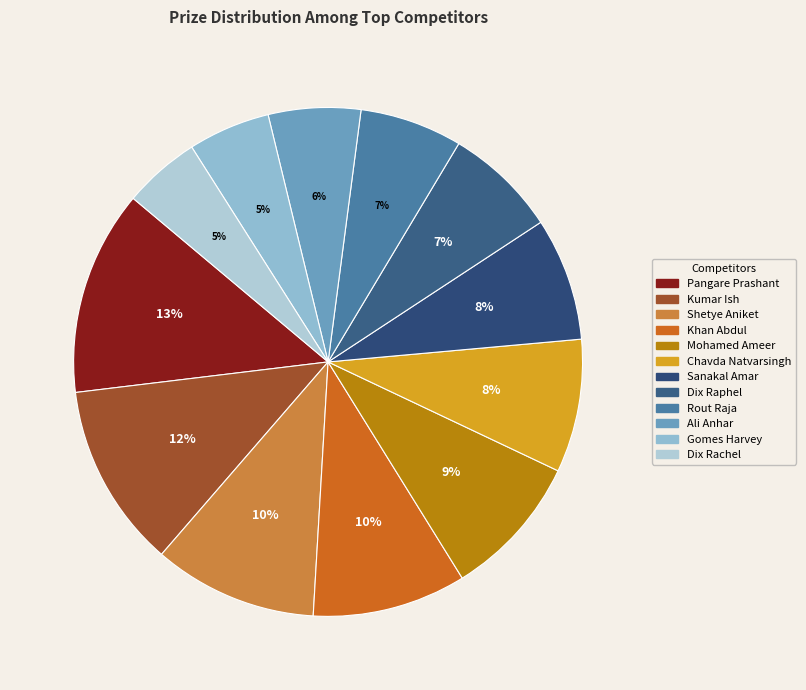

How many slices are in this pie chart?

12